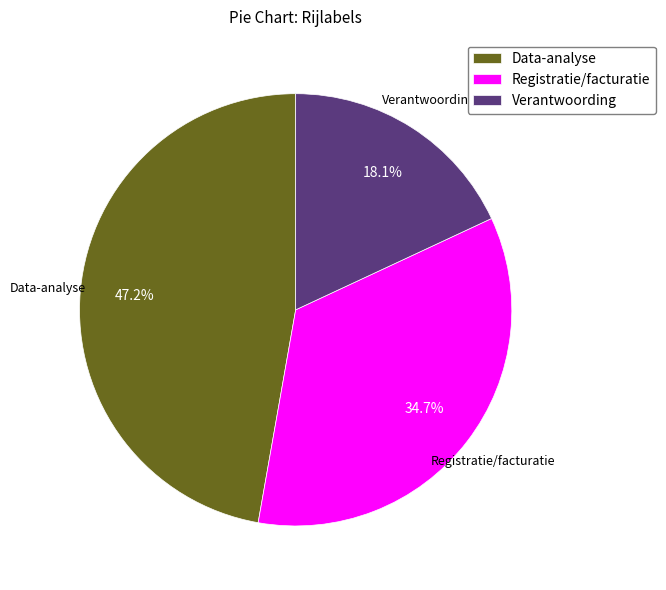

To the nearest percent, what portion does Registratie/facturatie represent?

35%